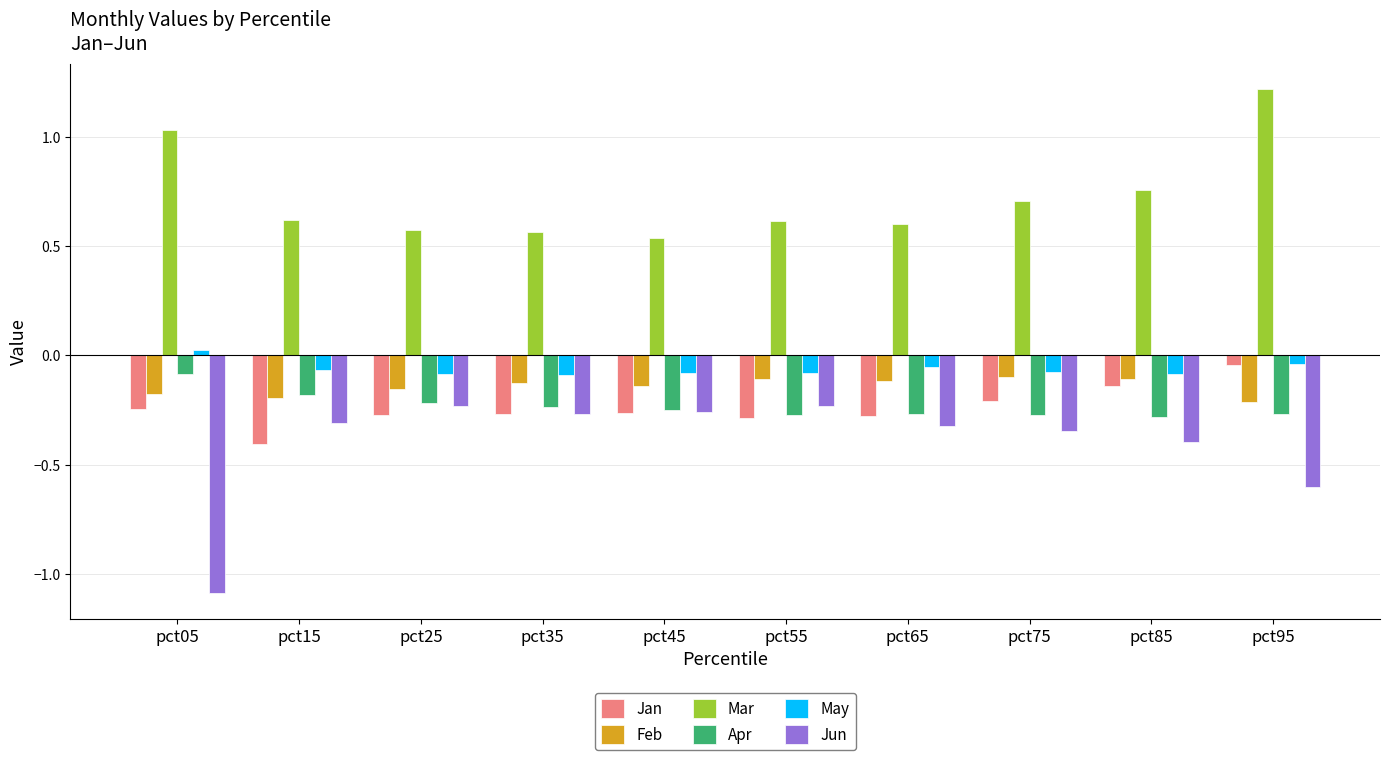

True or false: Mar has a value of 0.3 at pct75.

False